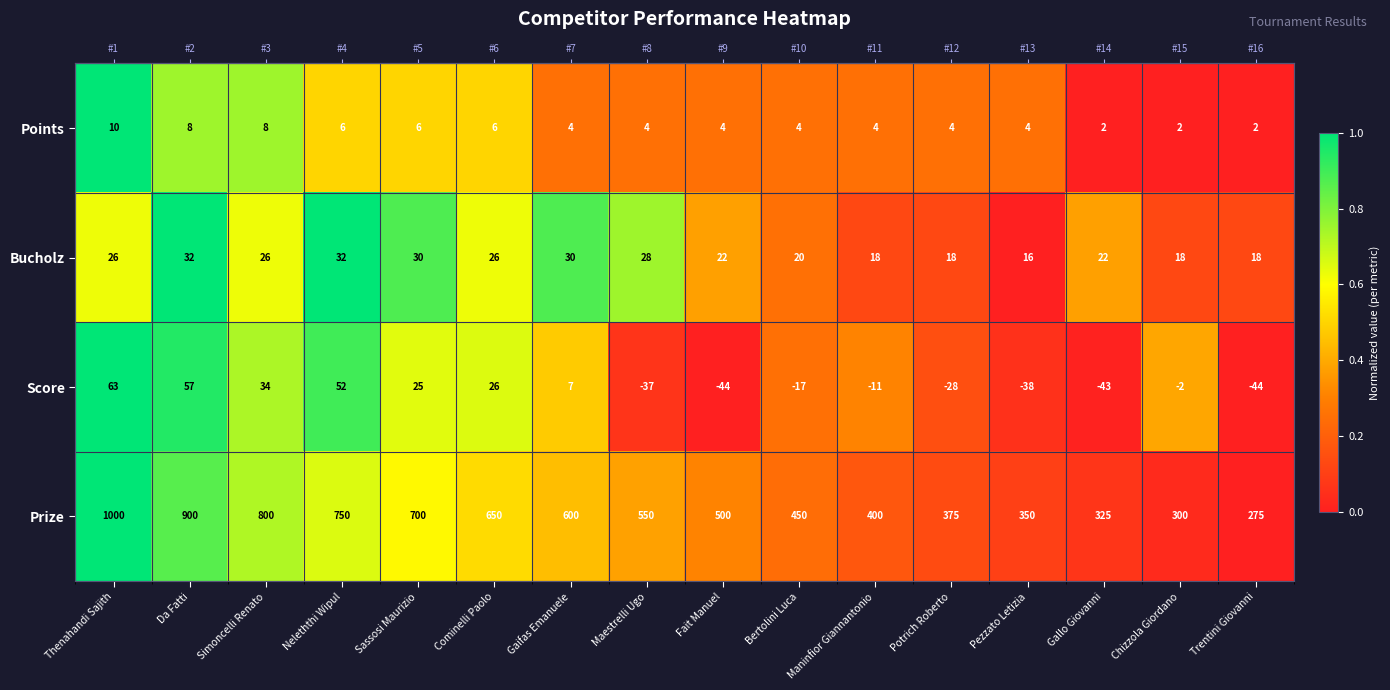

Which has a higher value, Da Fatti or Potrich Roberto?

Da Fatti